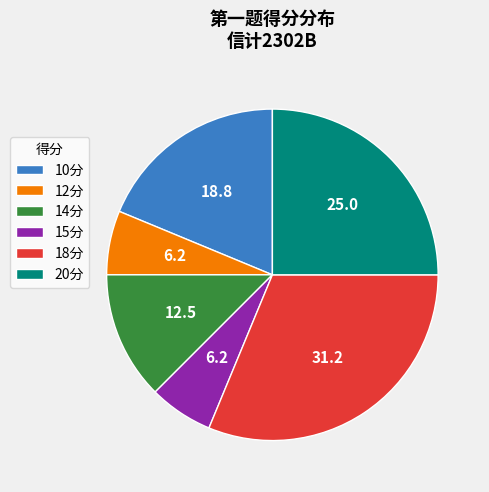

Which category has the biggest portion of the pie?

18分